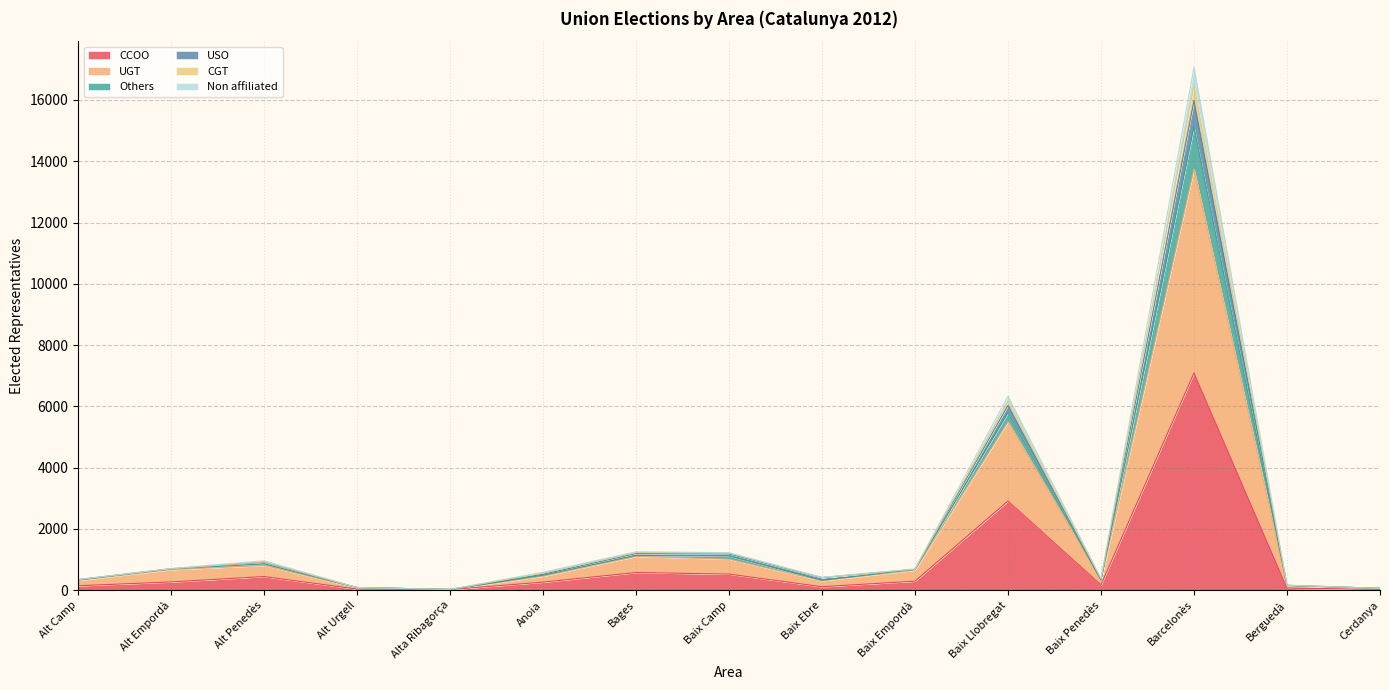

Where is CCOO nearest to the value 3553?

Baix Llobregat